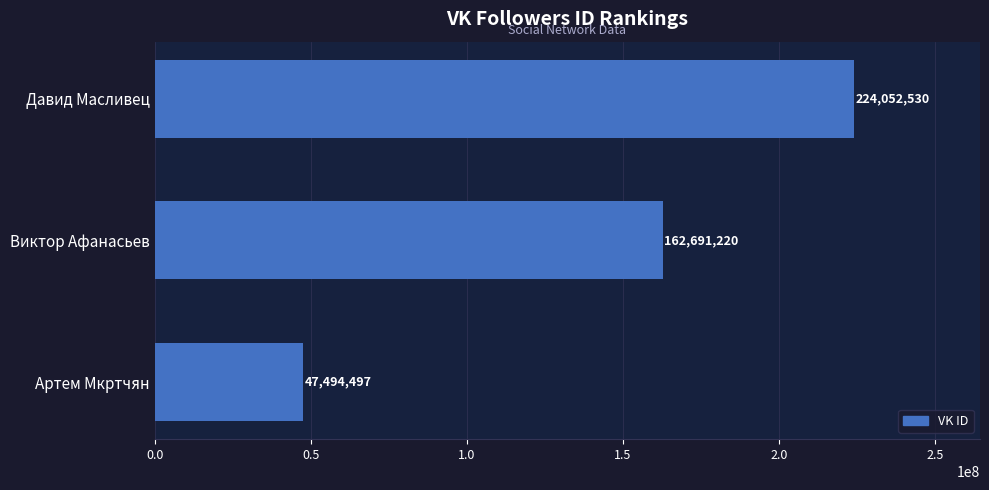

Reading bottom to top, what are all the values shown in this chart?

Артем Мкртчян=47494497	Виктор Афанасьев=162691220	Давид Масливец=224052530